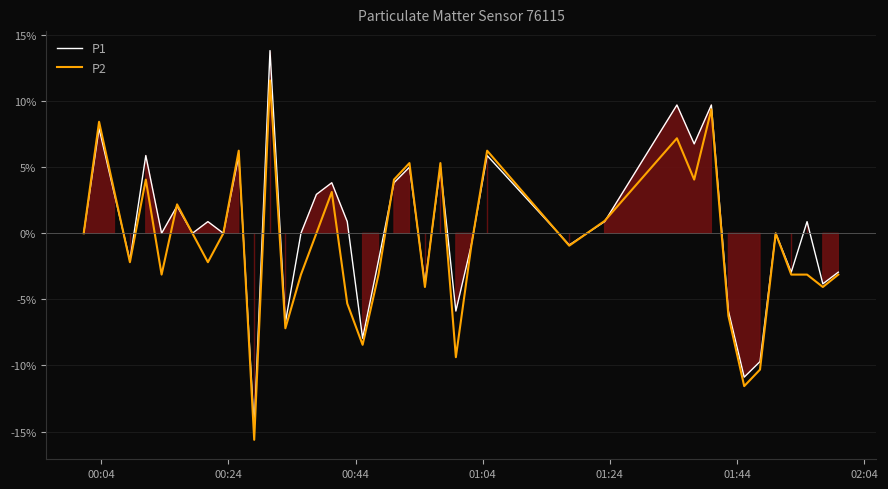

Which series has the largest total across all categories?

P1